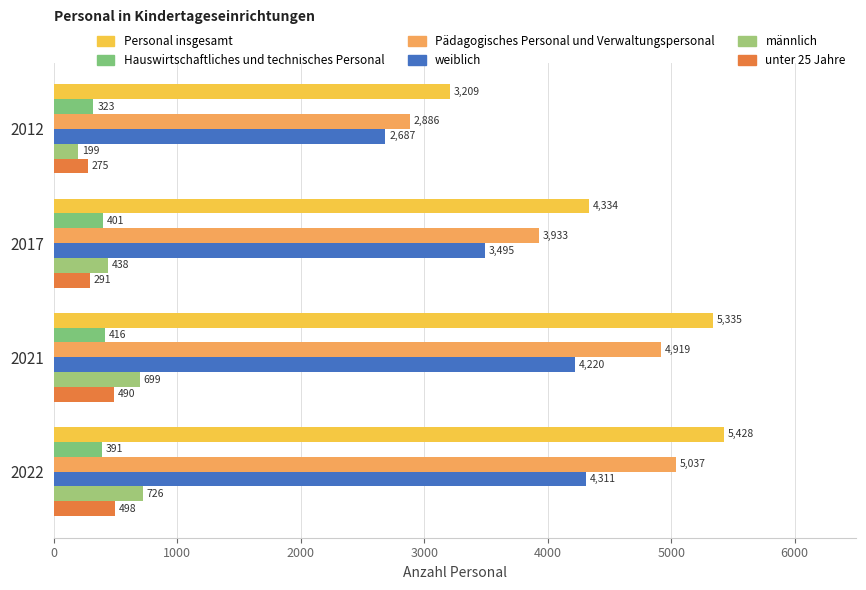

What are all the series names shown in the legend?

Personal insgesamt, Hauswirtschaftliches und technisches Personal, Pädagogisches Personal und Verwaltungspersonal, weiblich, männlich, unter 25 Jahre